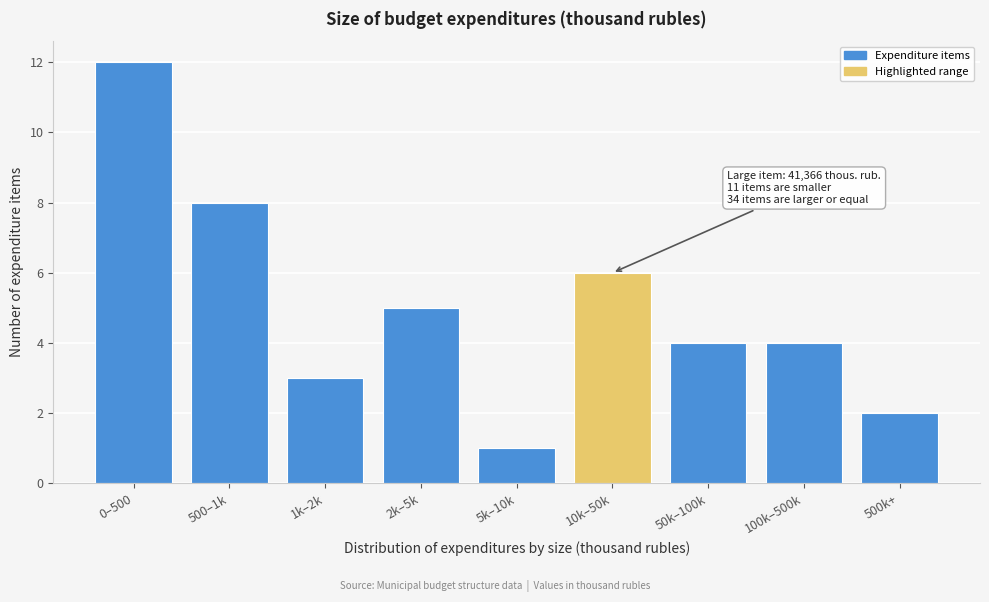

Reading right to left, list all the values displayed in this chart.

500k+=2	100k–500k=4	50k–100k=4	10k–50k=6	5k–10k=1	2k–5k=5	1k–2k=3	500–1k=8	0–500=12